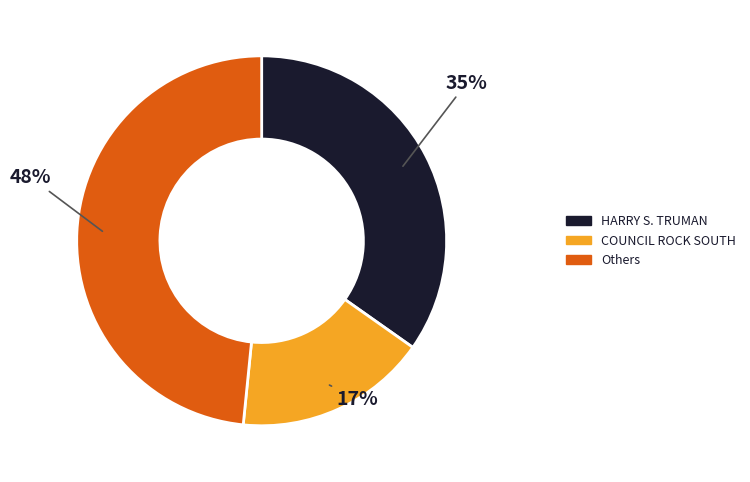

Which has a higher value, Others or COUNCIL ROCK SOUTH?

Others